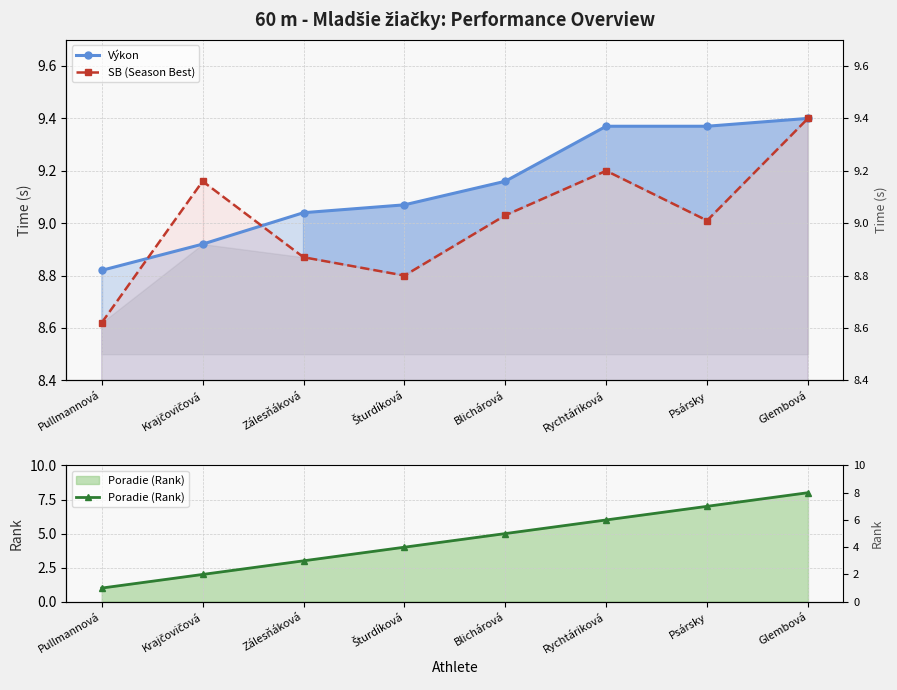

True or false: Poradie (Rank) and Výkon intersect in this chart.

False